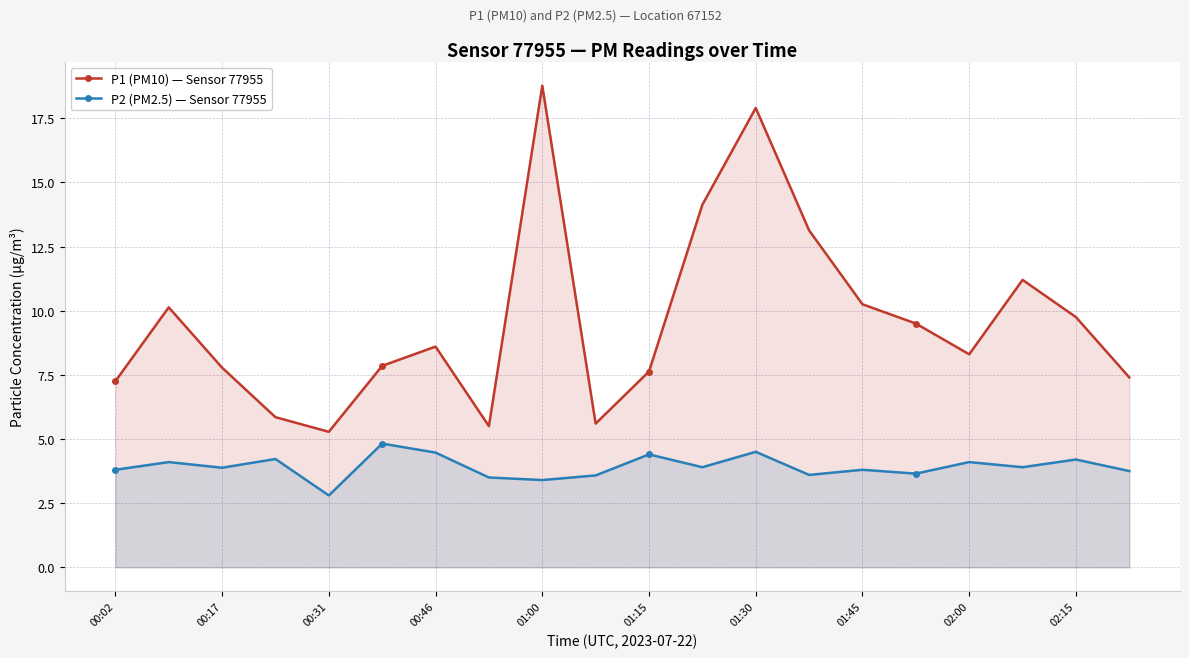

List the series in order of their peak value, lowest first.

P2 (PM2.5) — Sensor 77955, P1 (PM10) — Sensor 77955